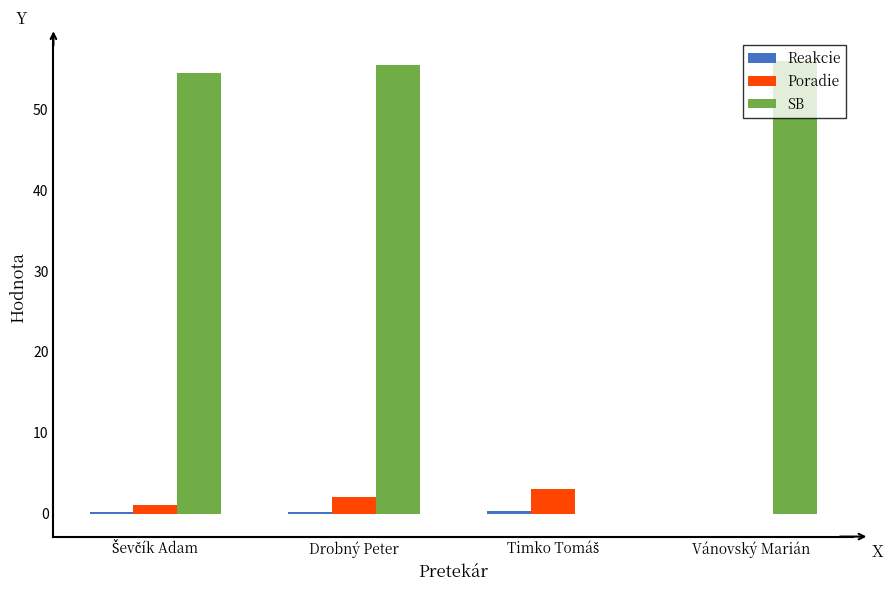

What is the difference between the SB values at Drobný Peter and Vánovský Marián?

0.5